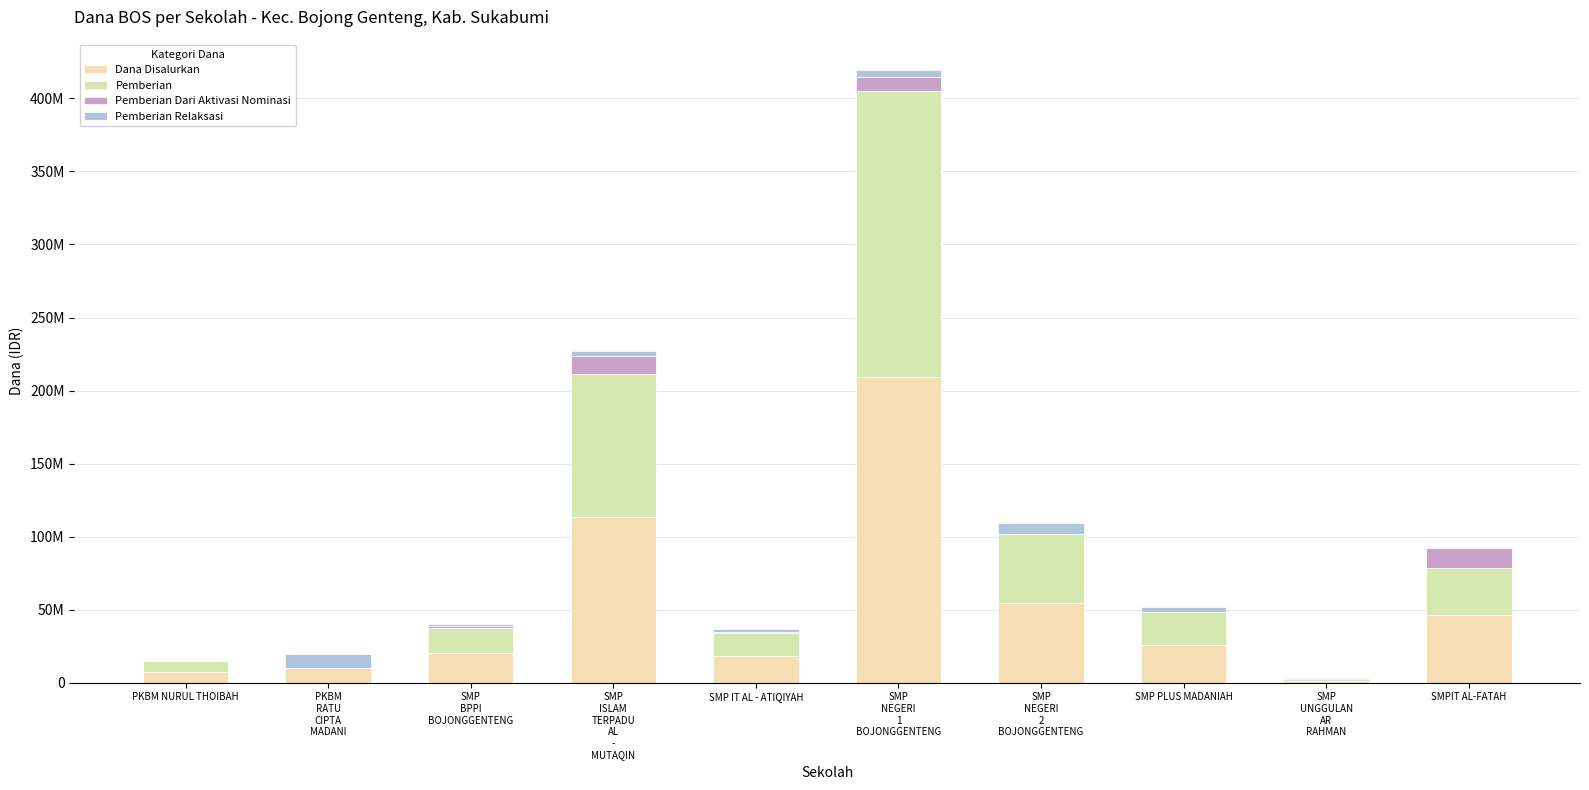

Does the chart contain stacked bars?

Yes